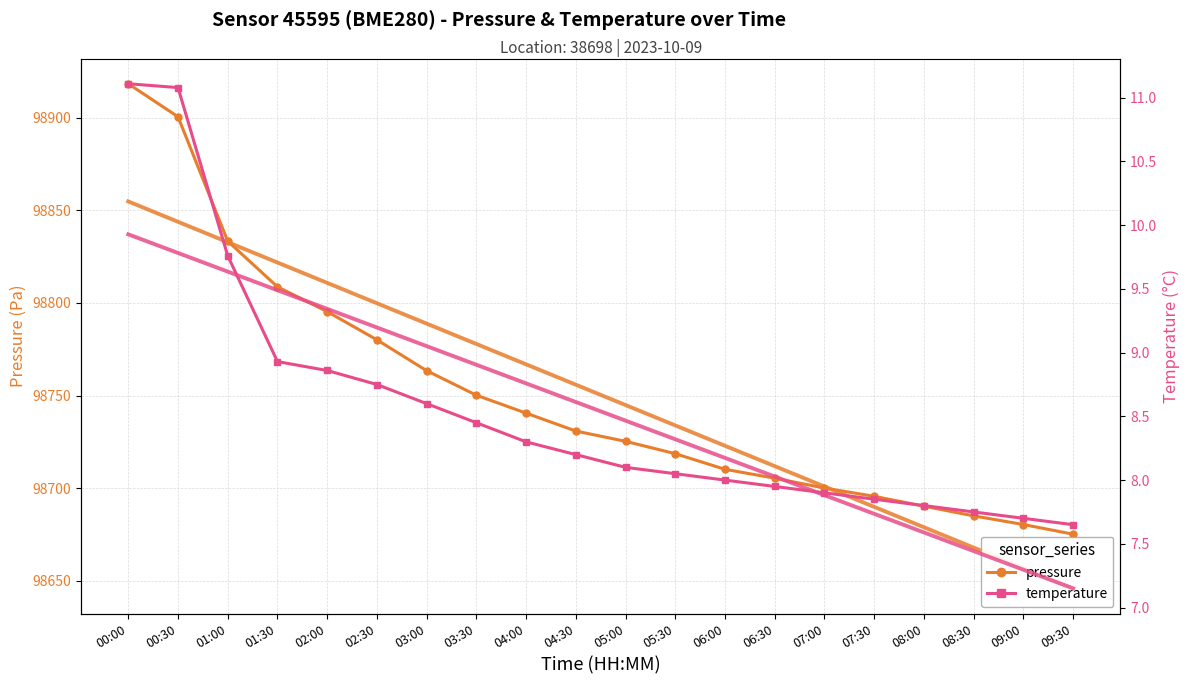

True or false: temperature has a value of 14.9 at 03:30.

False